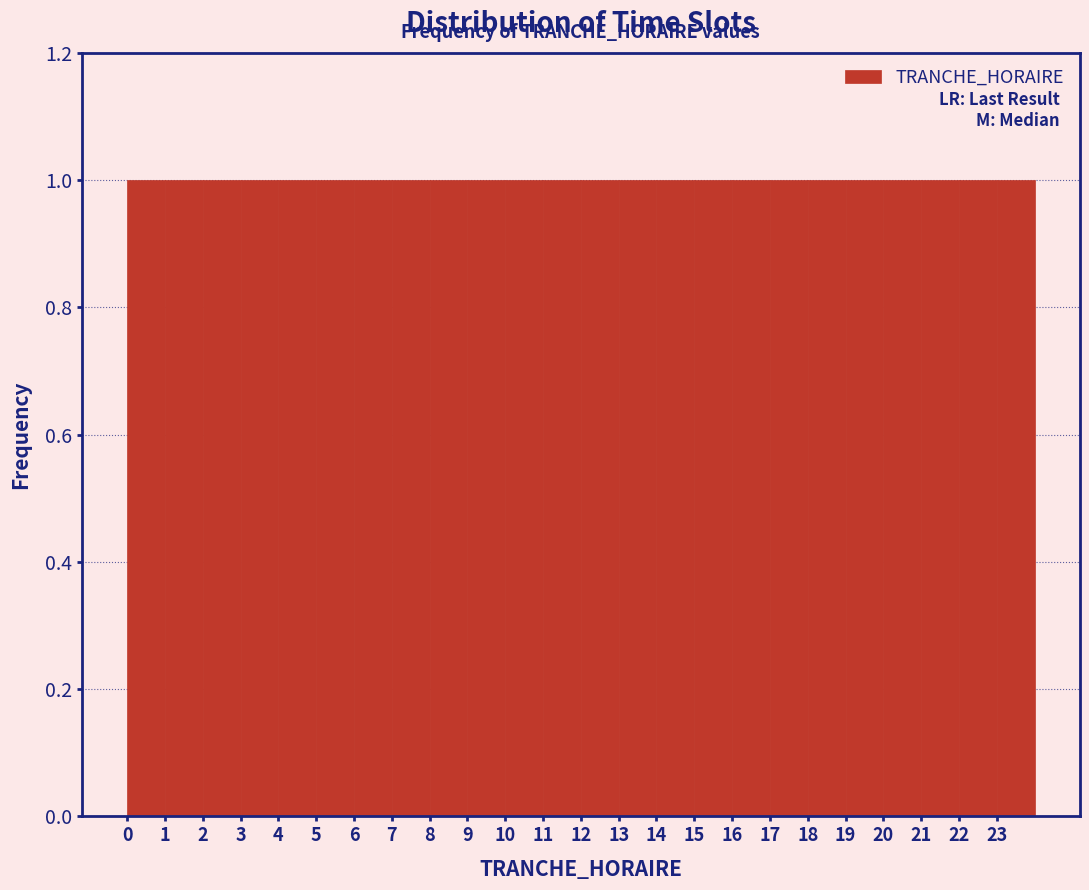

How tall is the bar that spans 19 to 20 on the x-axis? The values are not printed on the chart, so give them approximately, as read against the axis.

1